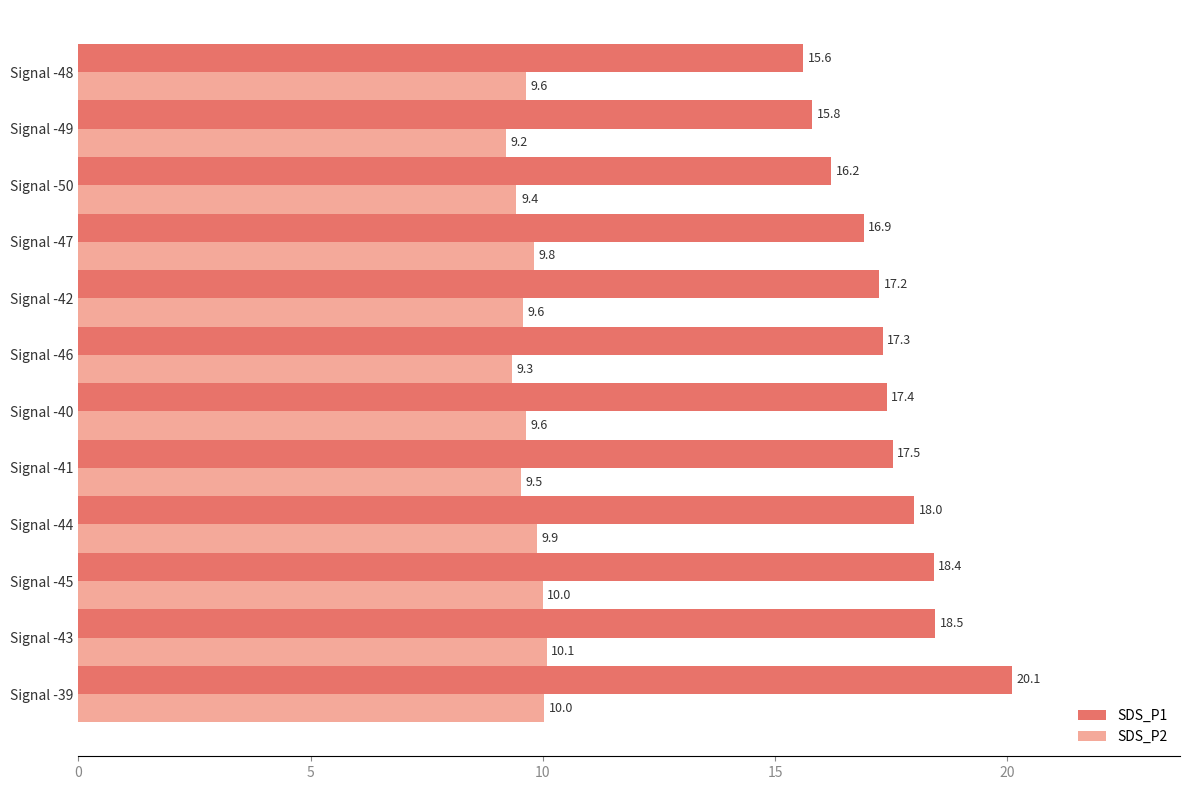

True or false: SDS_P2 has a value of 3.6 at Signal -40.

False